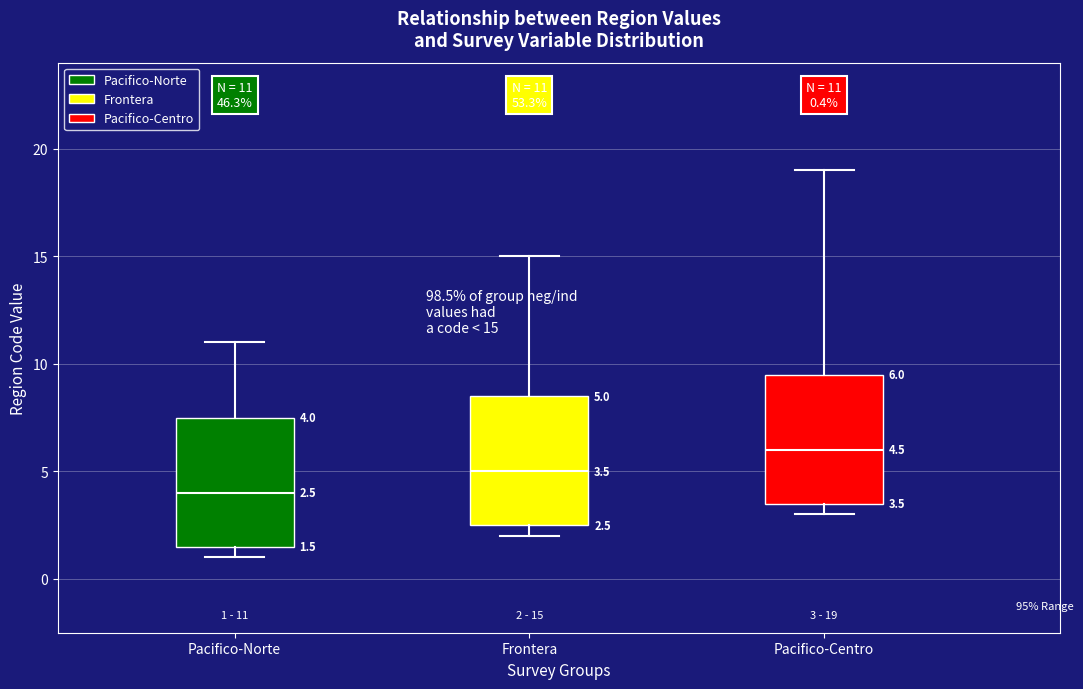

Which box has the highest median line?

Pacifico-Centro